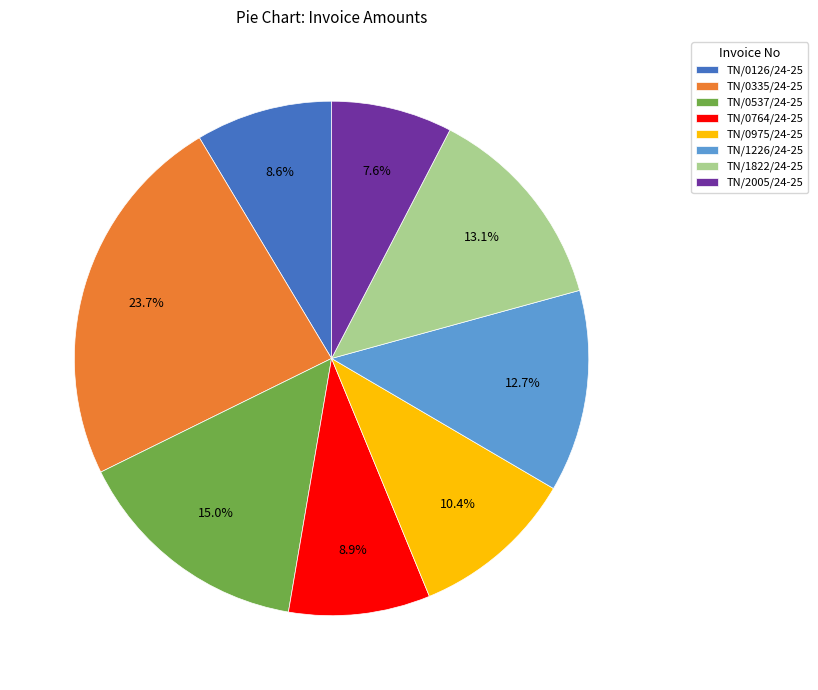

Does TN/1226/24-25 account for over 50% of the chart?

No